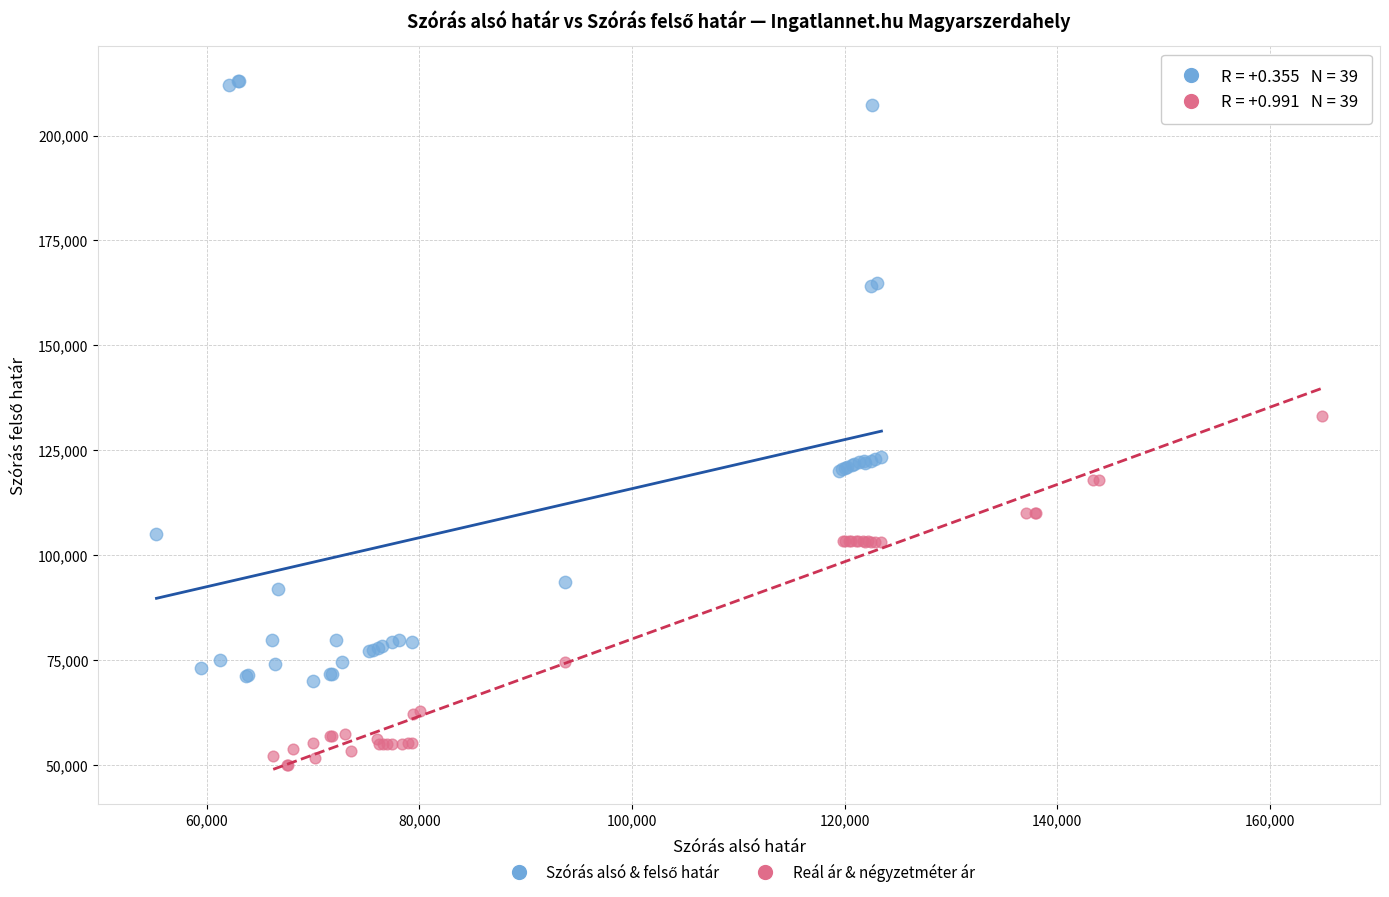

Which series contains the lowest Y value?

Reál ár & négyzetméter ár